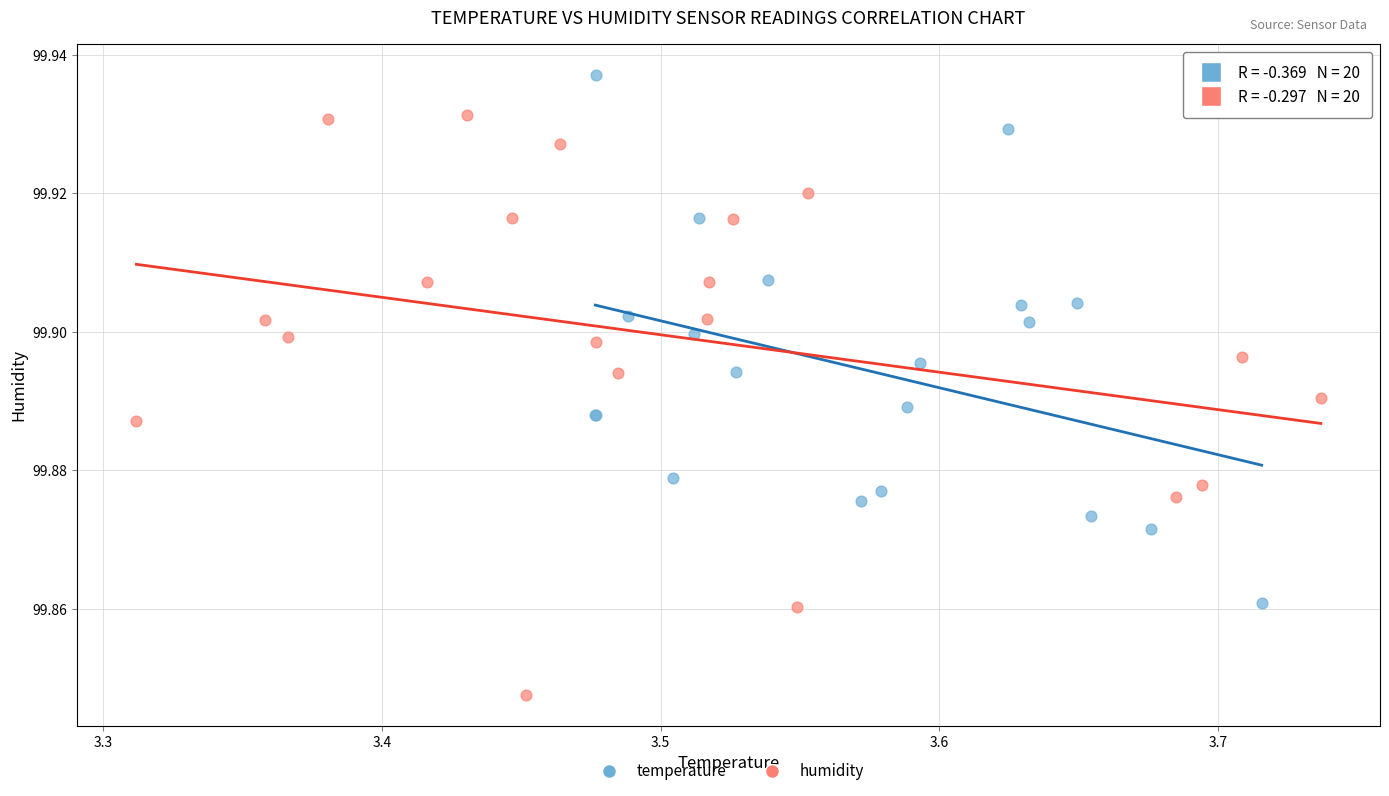

Which series reaches the minimum Y coordinate?

humidity